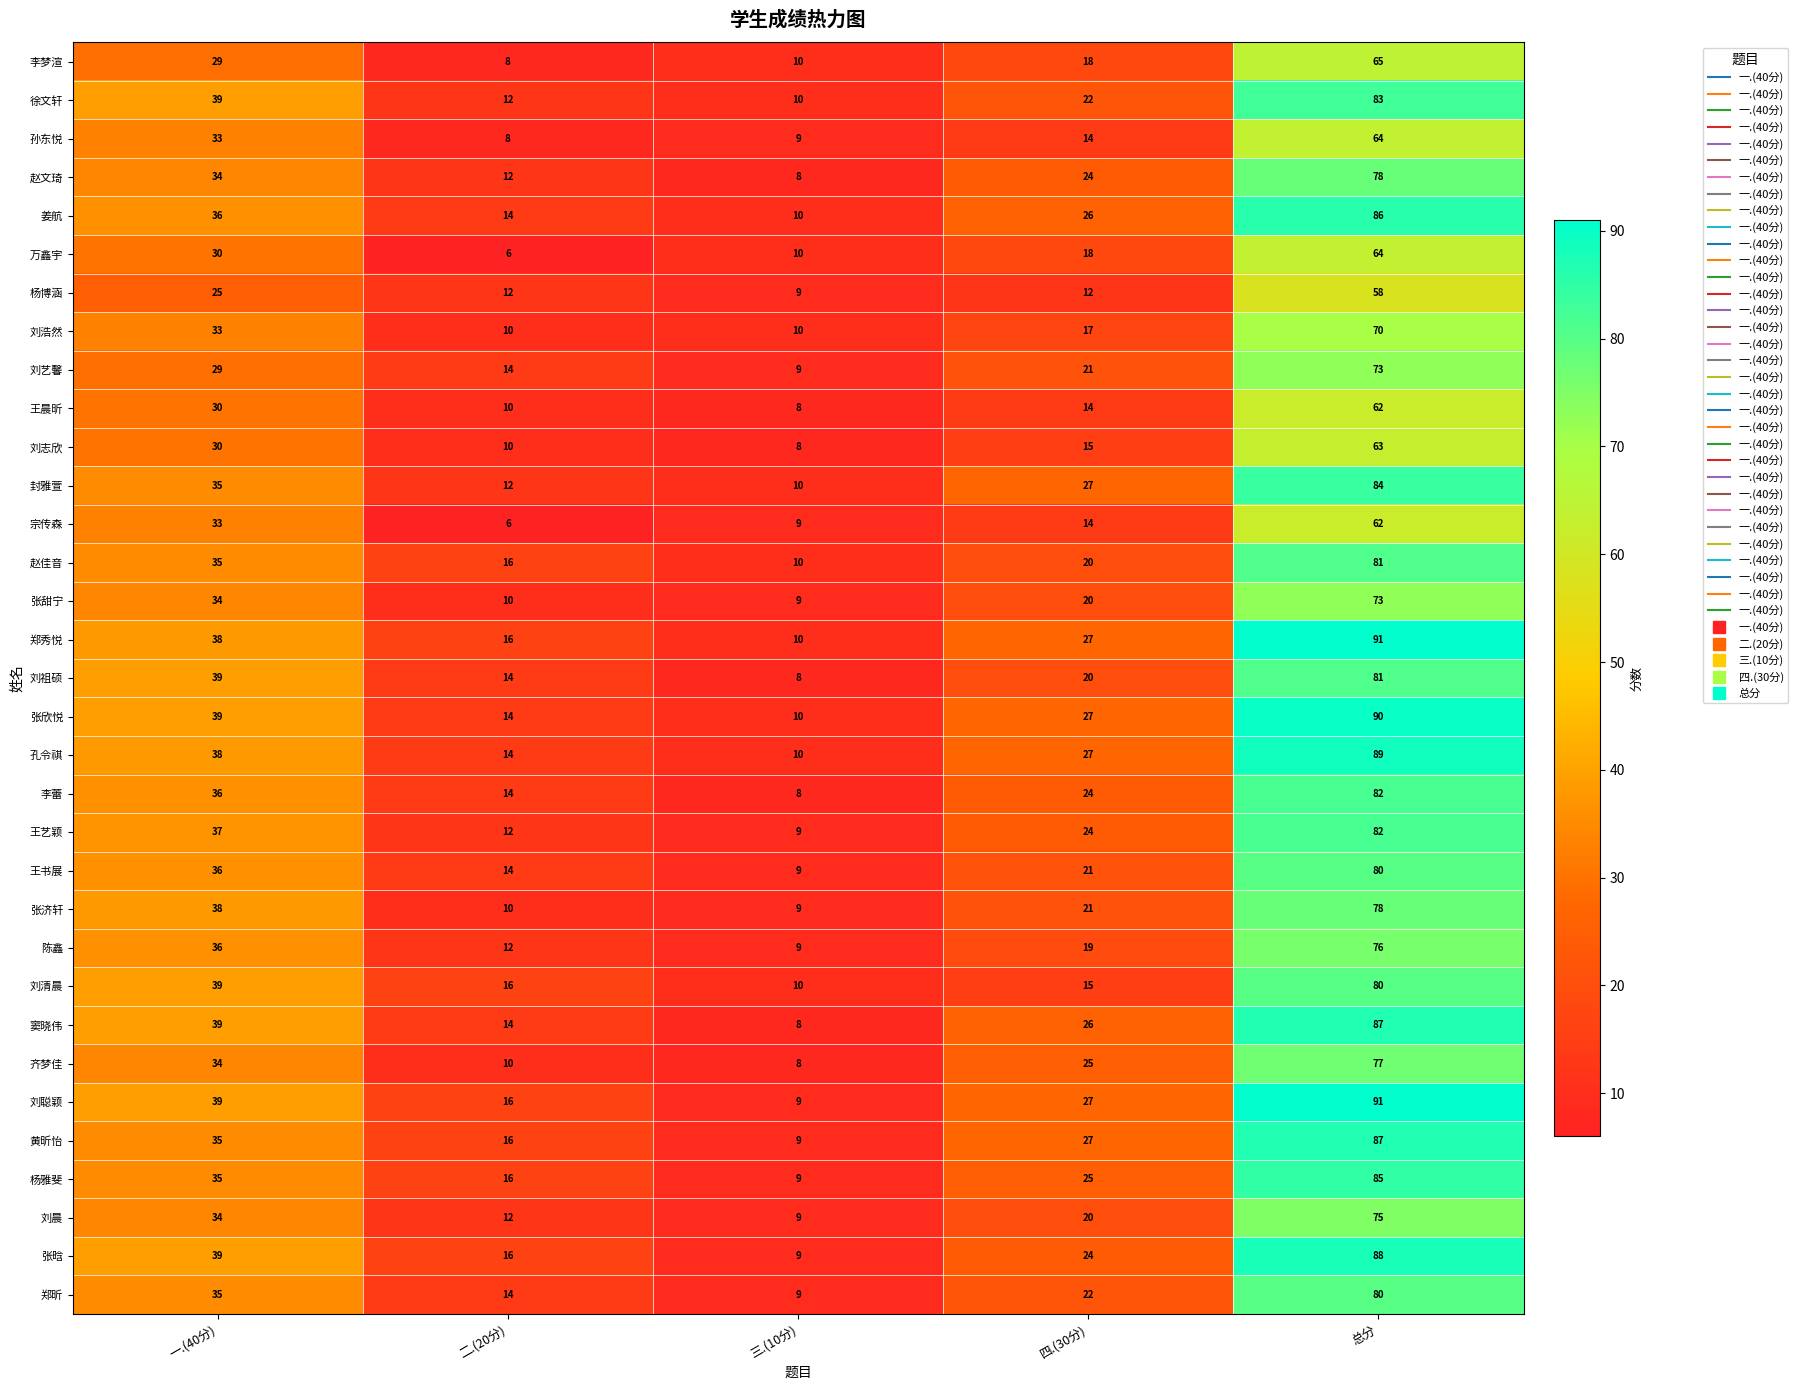

Where does the 王书展 series first go above 21?

一.(40分)